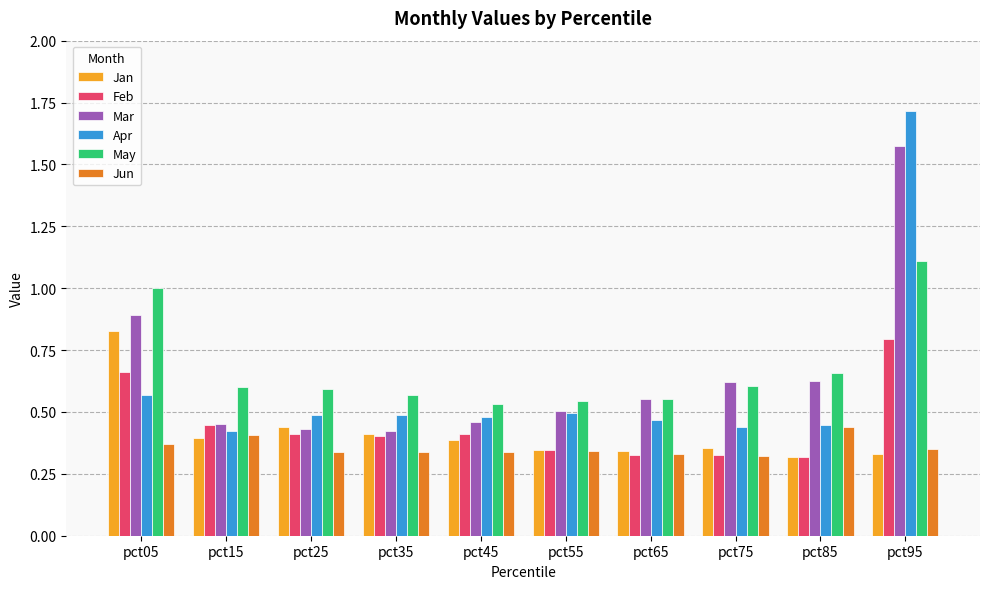

What is the sum of all Jun values?

3.6